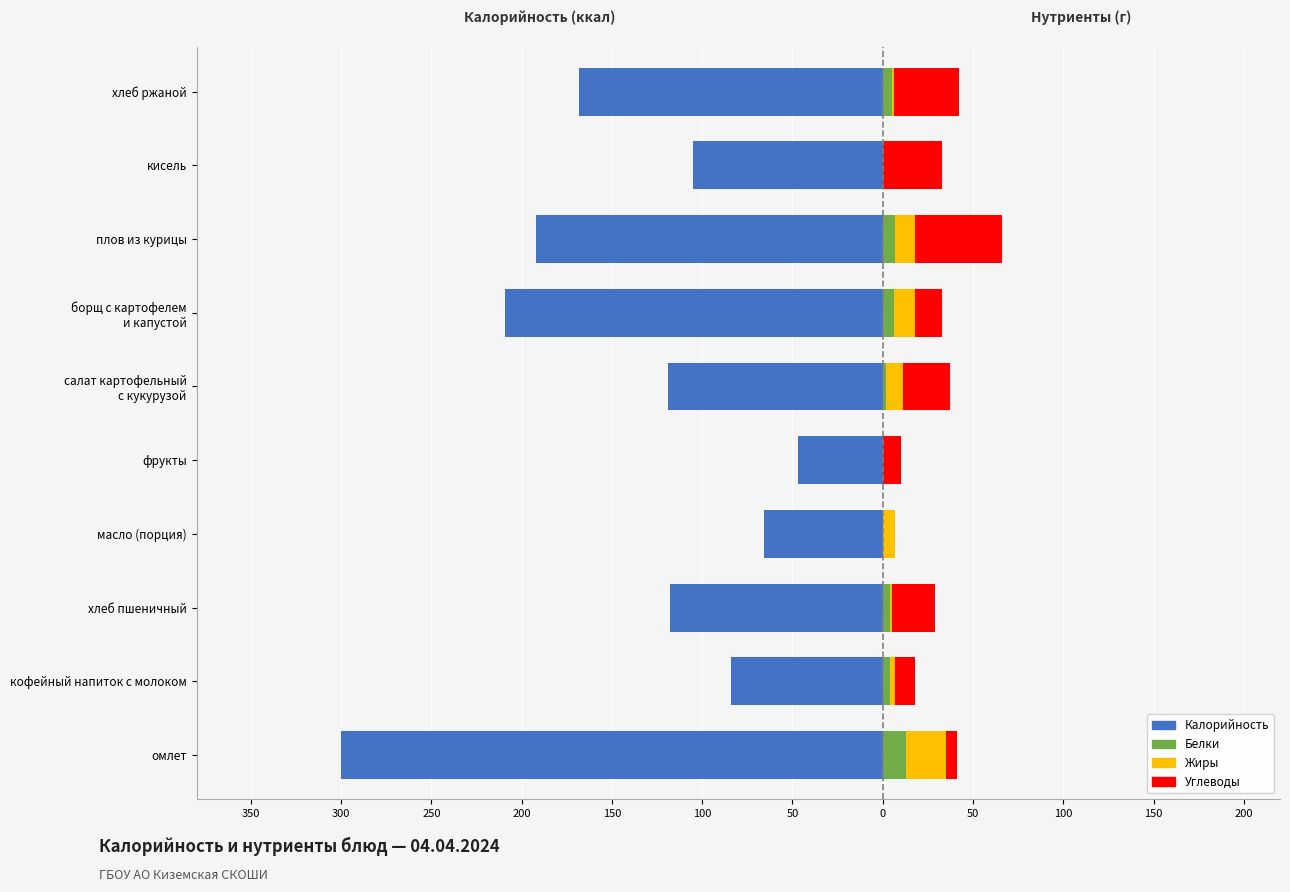

Are the bars horizontal?

Yes